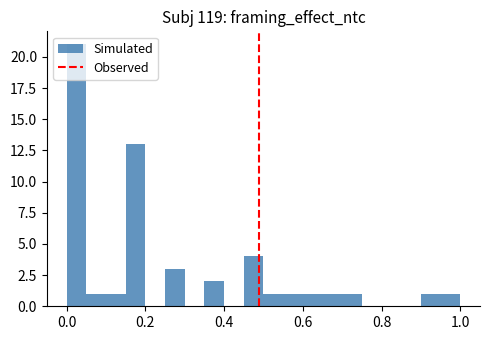

Read against the x-axis, roughly where is the centre of the tallest bar?

0.02